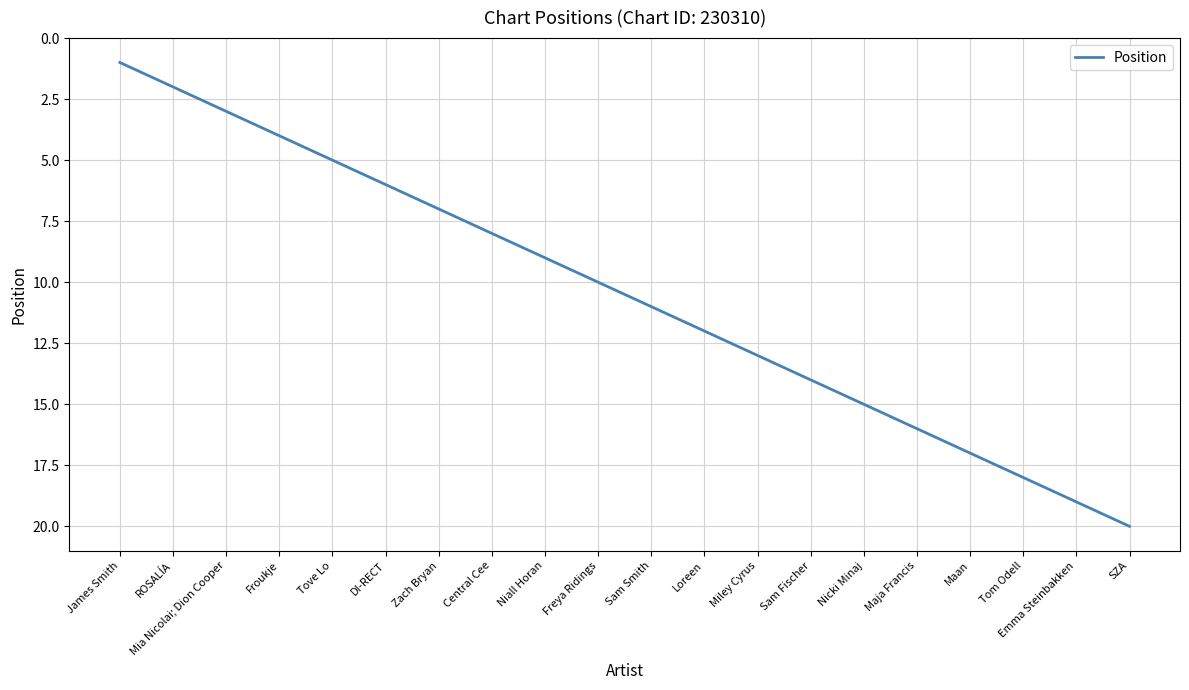

What is the ratio of the value at DI-RECT to the value at Miley Cyrus?

0.5